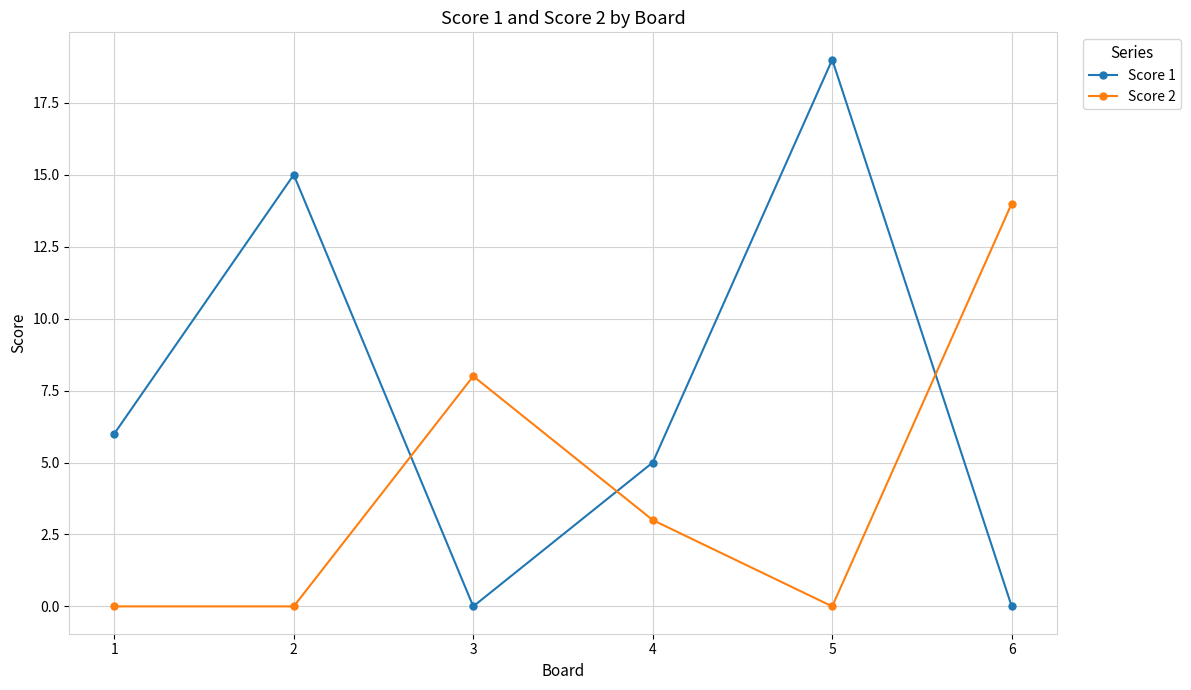

What is the greatest value displayed?

19